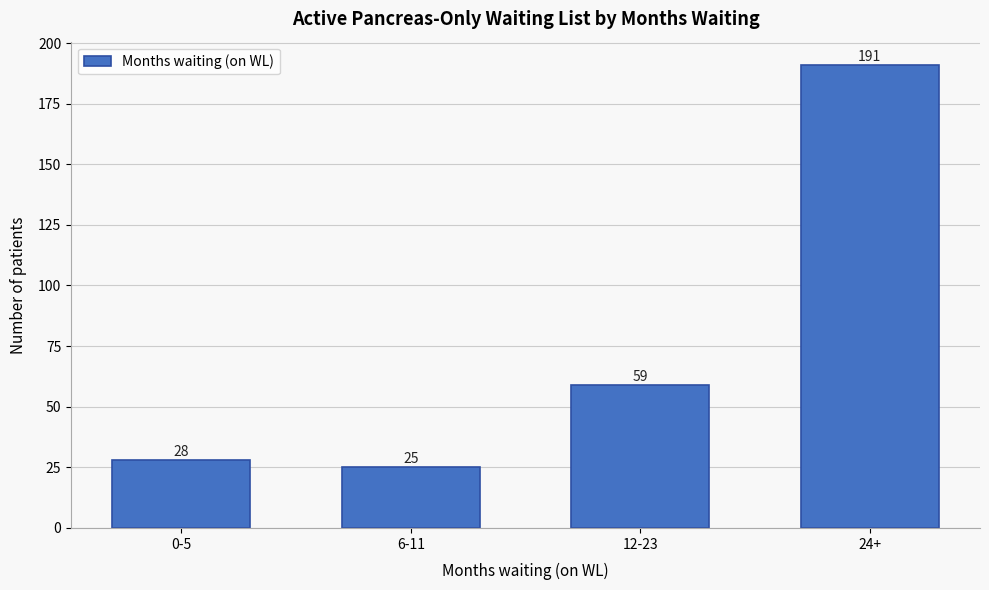

Reading left to right, transcribe all the data shown in this chart.

28	25	59	191